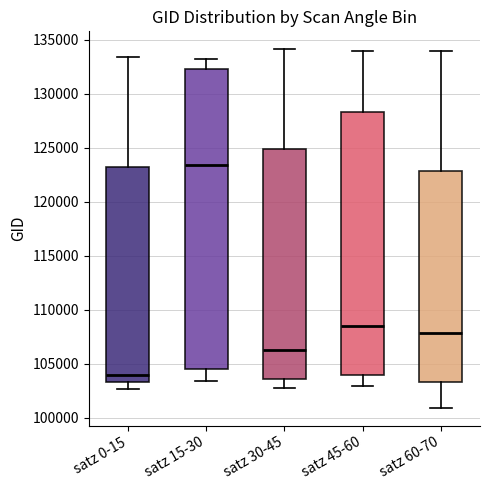

Reading left to right, transcribe this box plot: for each box, give where its median line is, the range the box spans, and where its two whiskers end, as read against the y-axis. The values are not printed on the chart, so give them approximately, as read against the axis.

satz 0-15: median 104000, box 103500 to 123500, whiskers 102500 to 133500
satz 15-30: median 123500, box 104500 to 132500, whiskers 103500 to 133000
satz 30-45: median 106000, box 103500 to 125000, whiskers 103000 to 134000
satz 45-60: median 108500, box 104000 to 128500, whiskers 103000 to 134000
satz 60-70: median 108000, box 103500 to 123000, whiskers 101000 to 134000